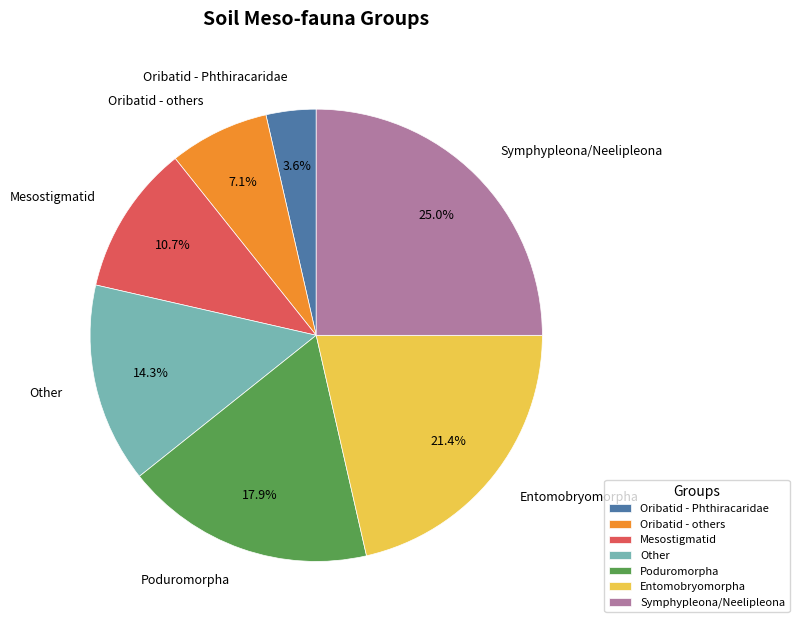

What is the largest slice in the pie chart?

Symphypleona/Neelipleona